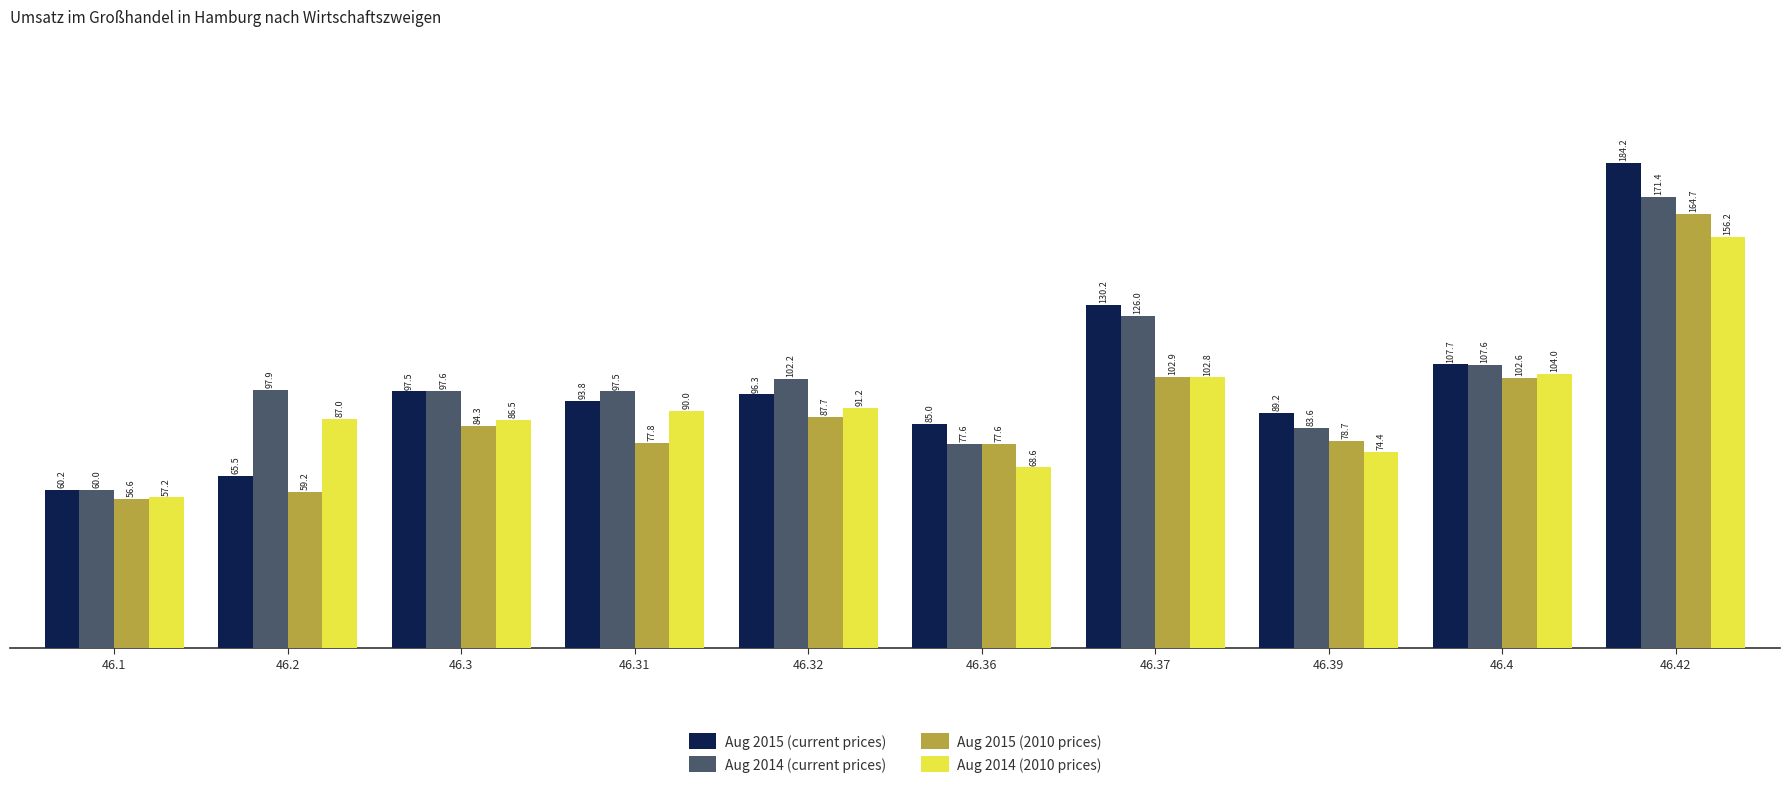

What is the total value across all series at 46.37?

461.9